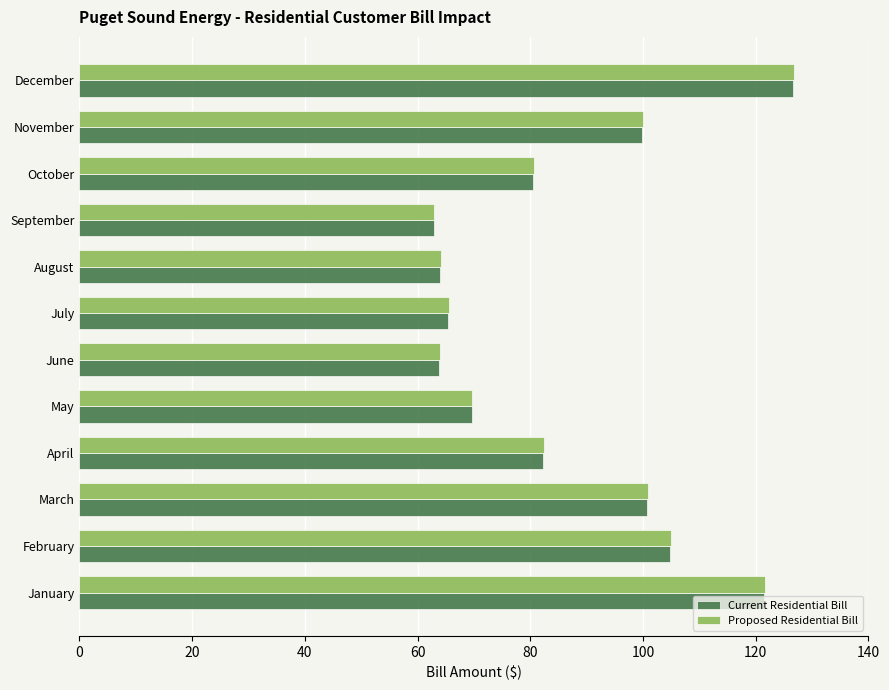

What is the difference between the second highest and second lowest values in the Proposed Residential Bill series?

57.7